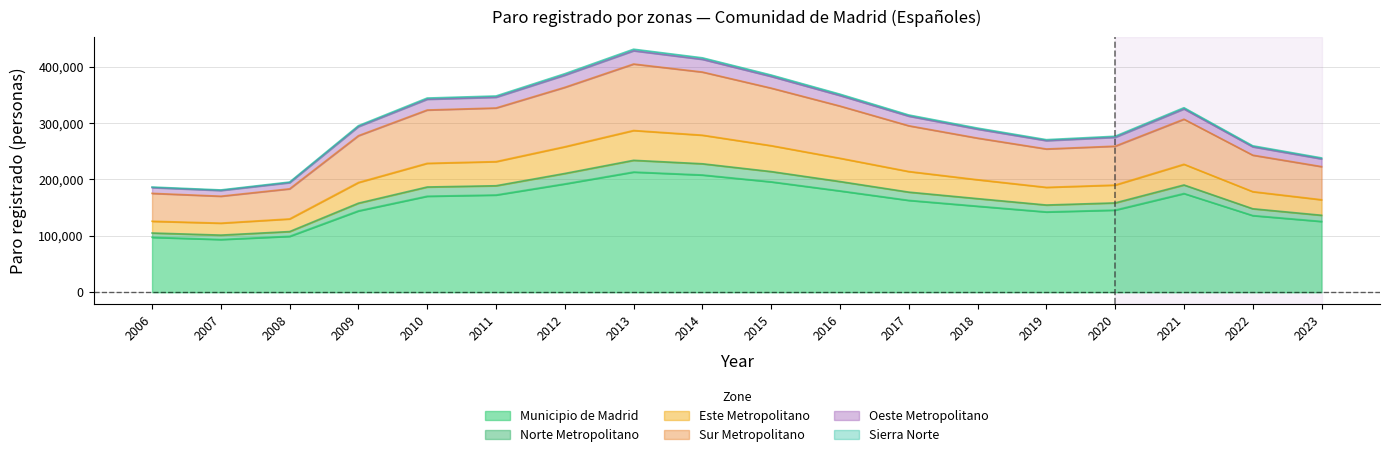

What is the value of the Municipio de Madrid point at the 7th from the left?

192171